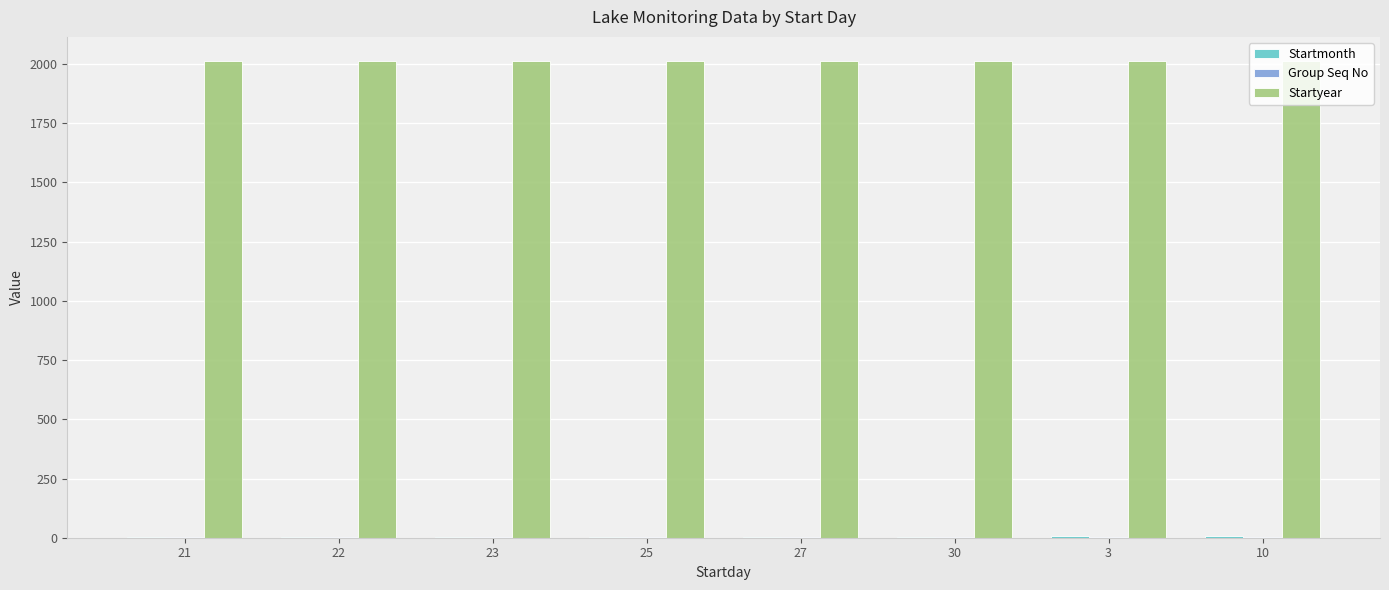

Which series has the largest total across all categories?

Startyear